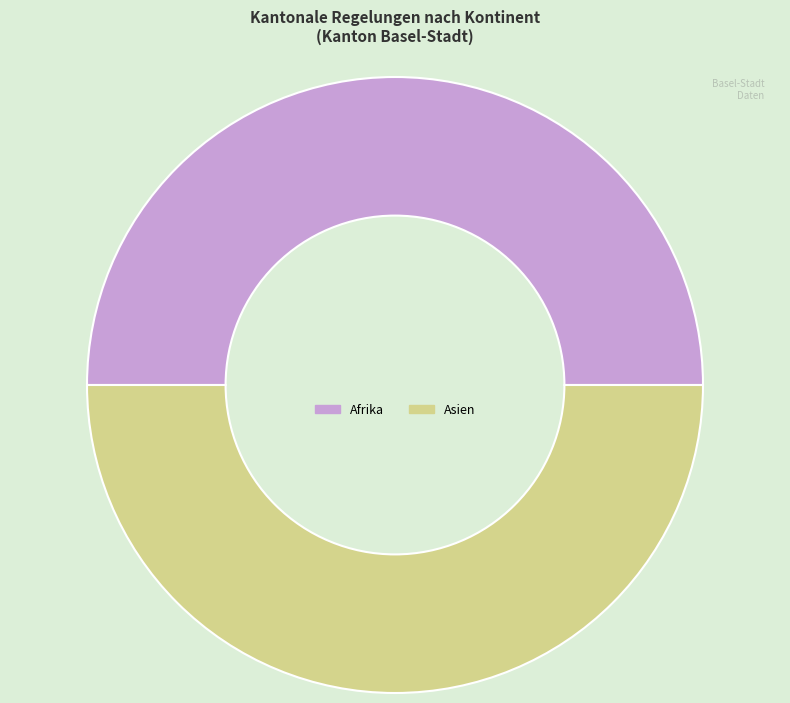

The Afrika slice represents 36% of the pie. True or false?

False